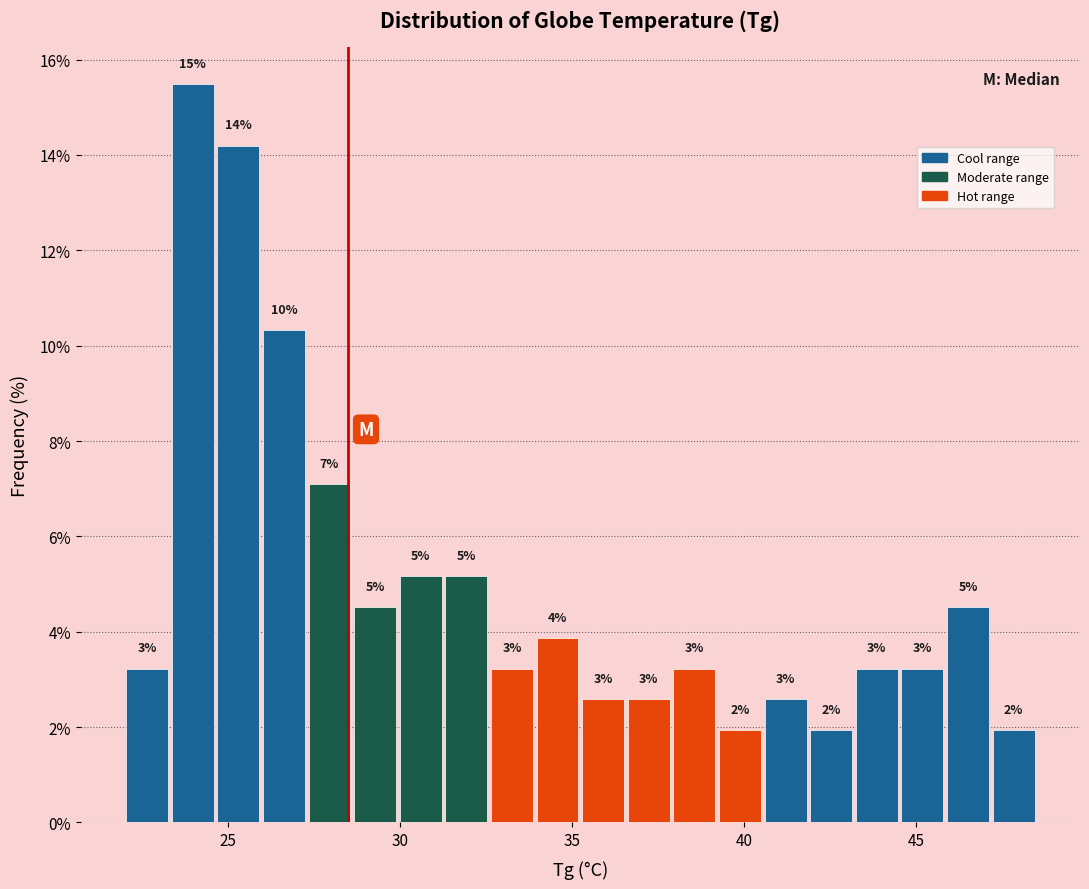

Around what value on the x-axis is the tallest bar? Give the approximate position of its centre, as read against the axis.

24.0